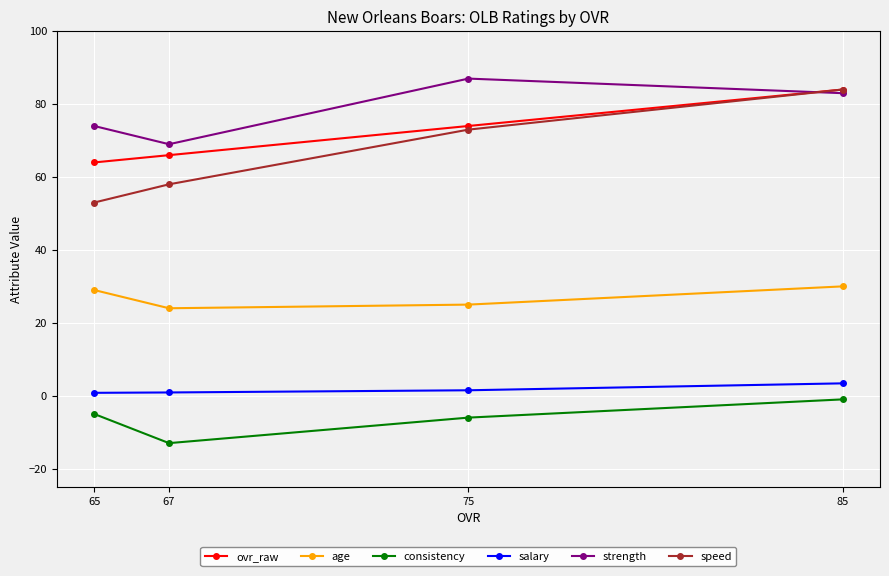

Is this an area chart (filled region under the line)?

No